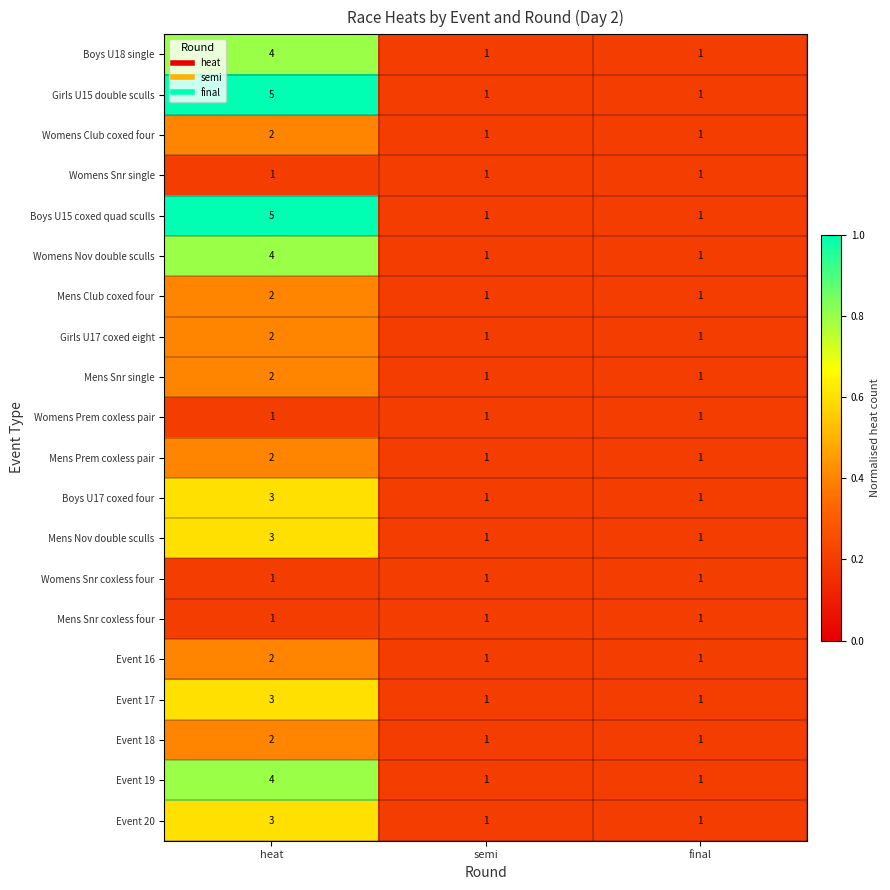

Count the Girls U15 double sculls values in the range 1 to 5.

3